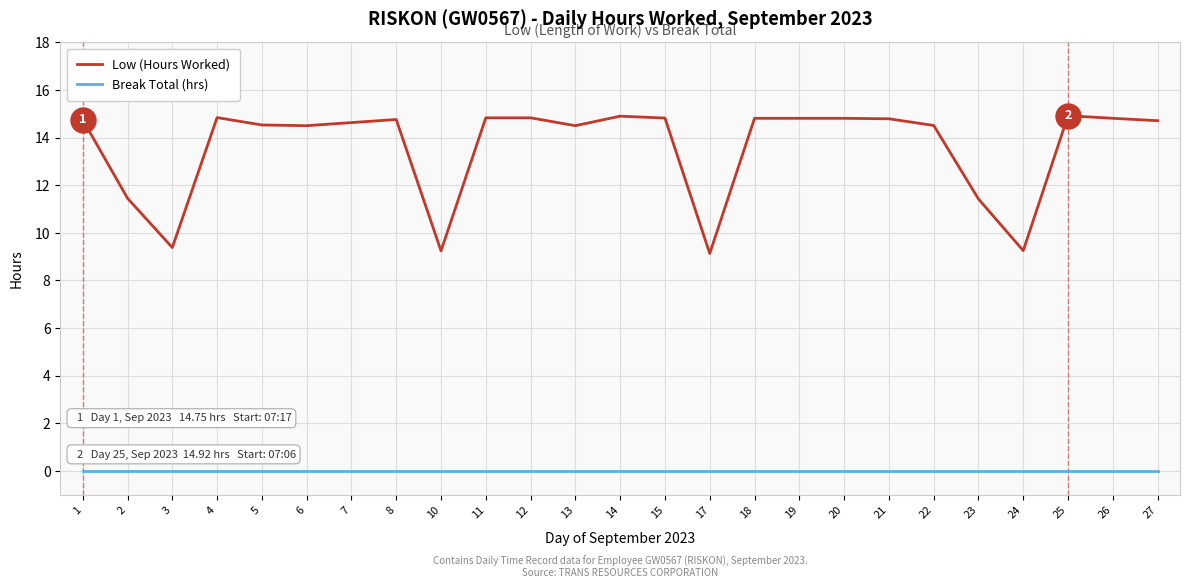

At which category does Low (Hours Worked) reach its first local peak?

4